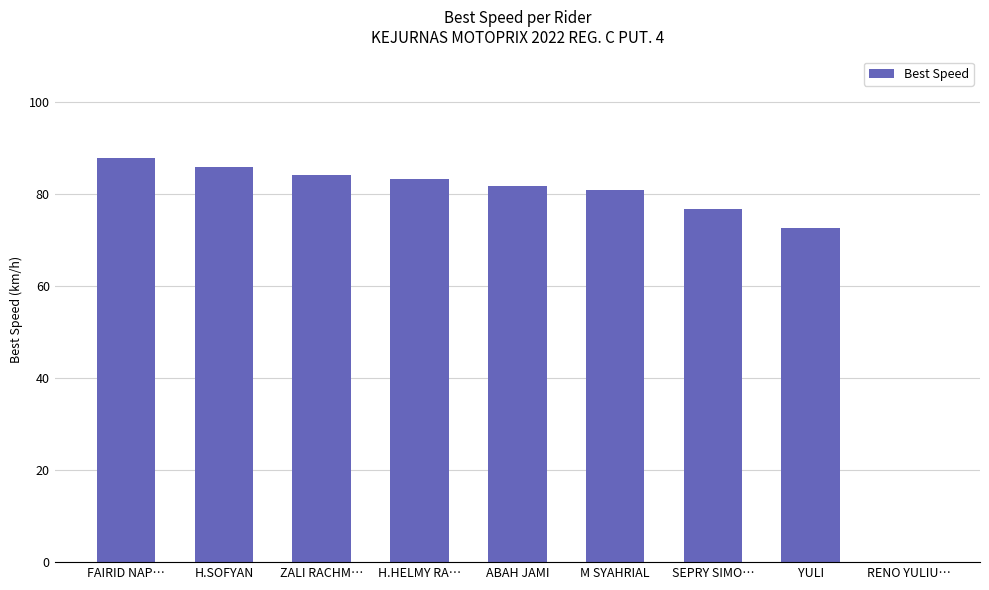

What is the maximum value shown in the chart?

88.0